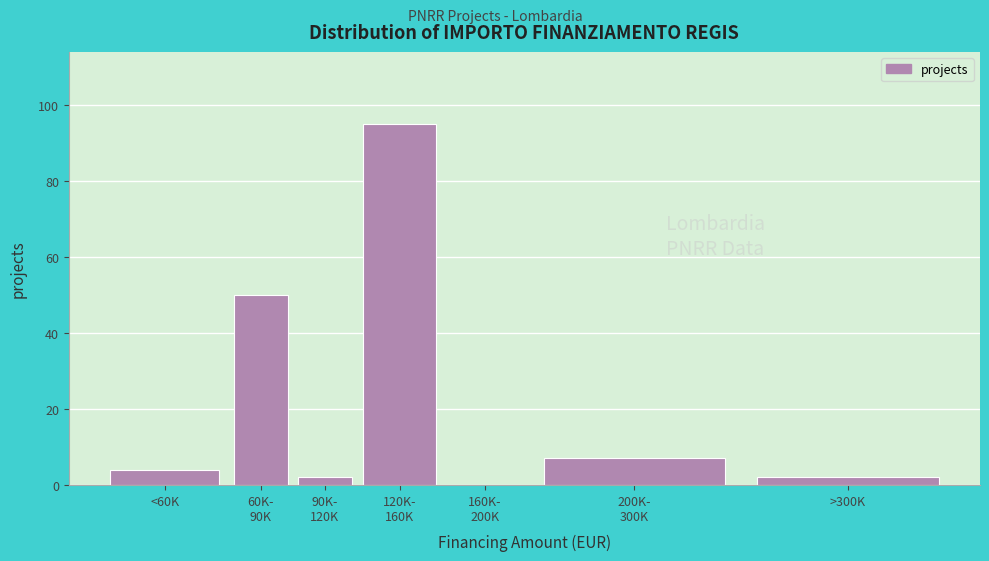

What is the sum of all values?

160